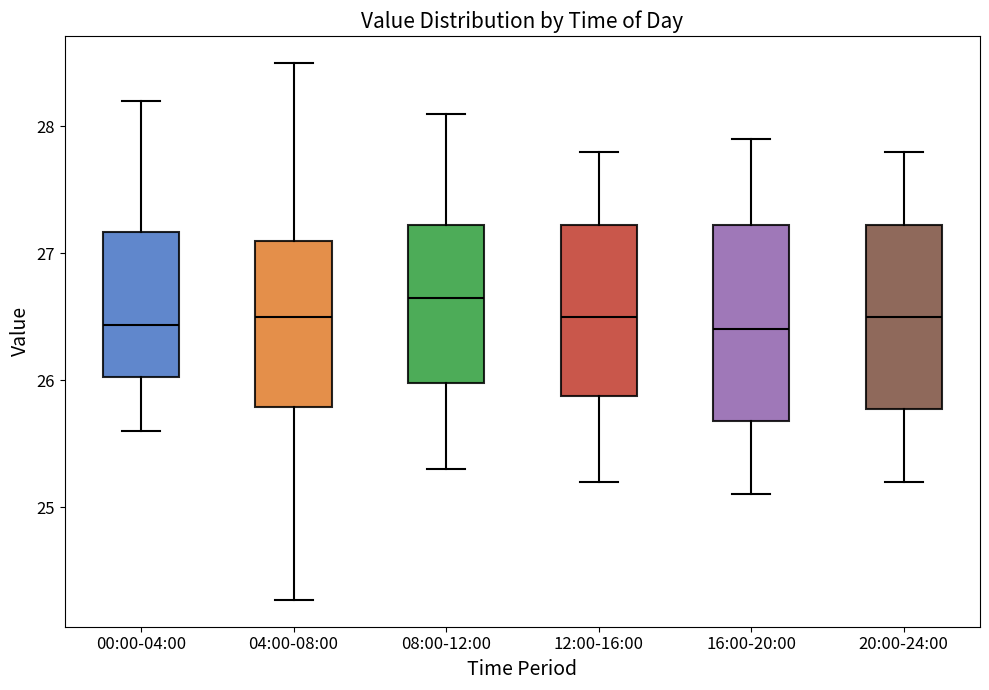

Where does the upper whisker of the box for 08:00-12:00 end on the y-axis? The values are not printed on the chart, so give them approximately, as read against the axis.

28.1